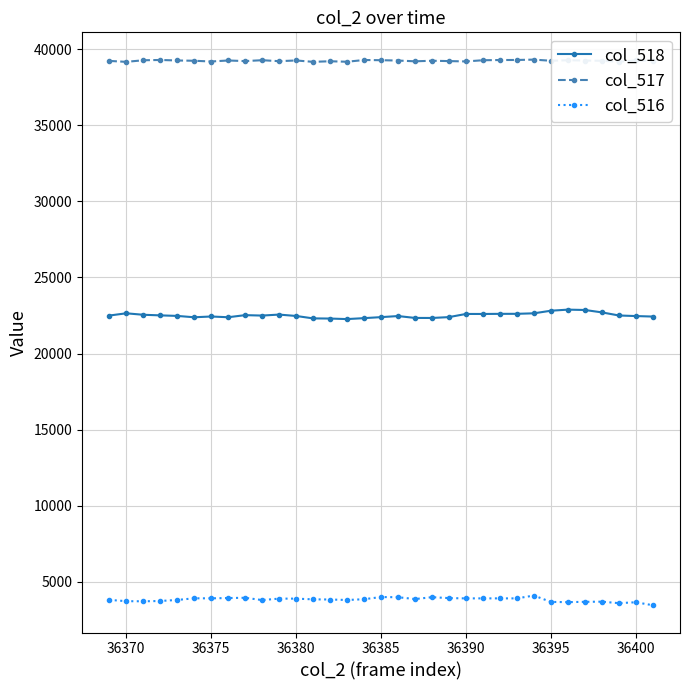

List the series in order of their peak value, lowest first.

col_516, col_518, col_517